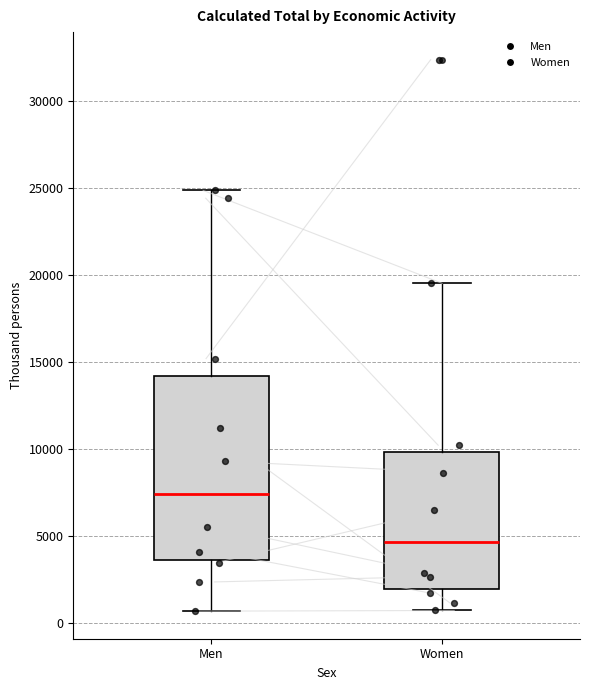

Which box's median line is the lowest?

Women